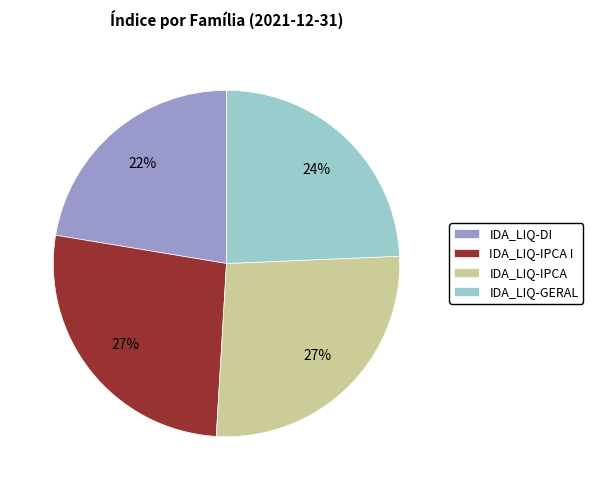

To the nearest percent, what is the average slice percentage?

25%